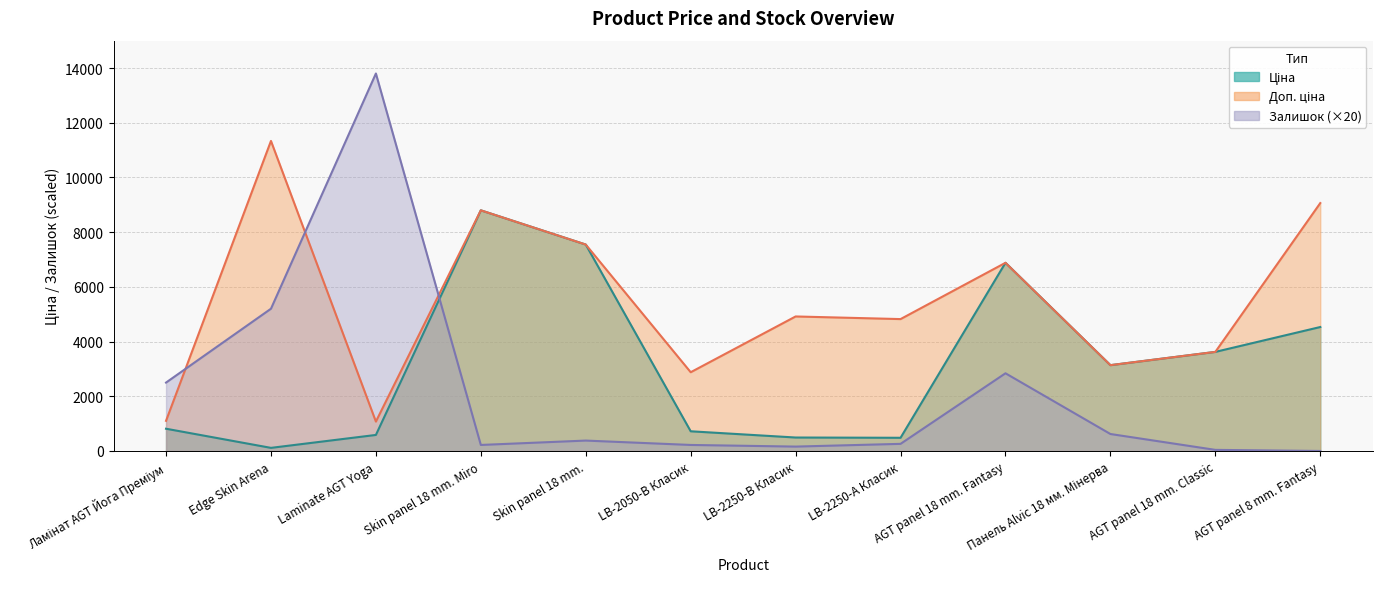

The Доп. ціна series shows 5962.4 at AGT panel 18 mm. Classic. True or false?

False